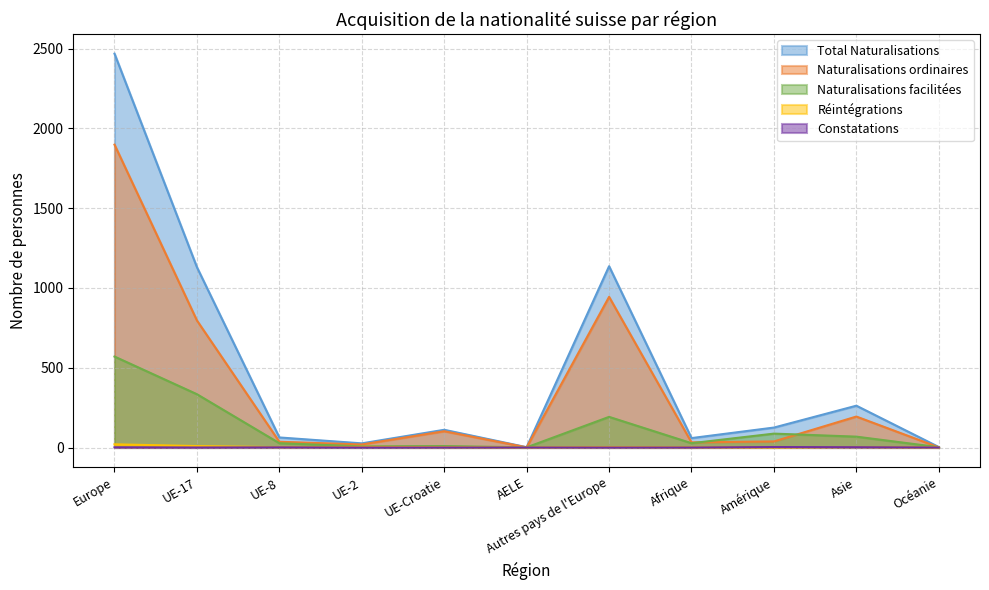

How many data points does each series have?

11